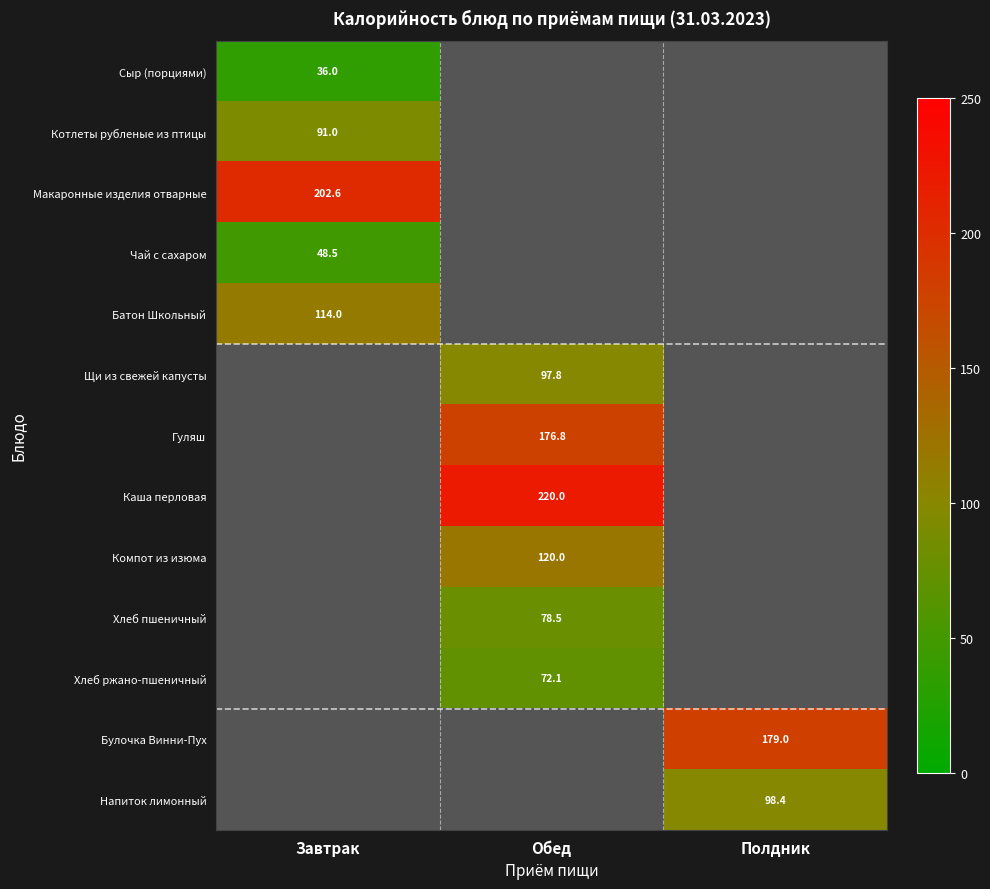

The Каша перловая series shows 66.2 at Обед. True or false?

False